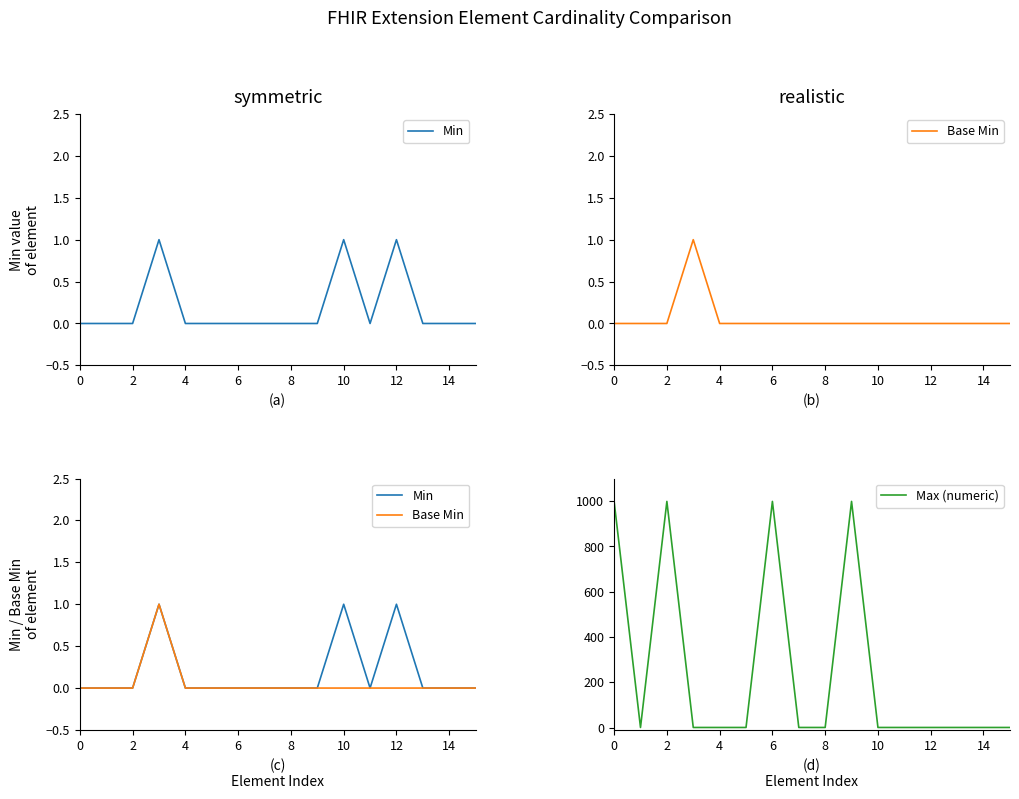

What is the highest value of the Min series?

1